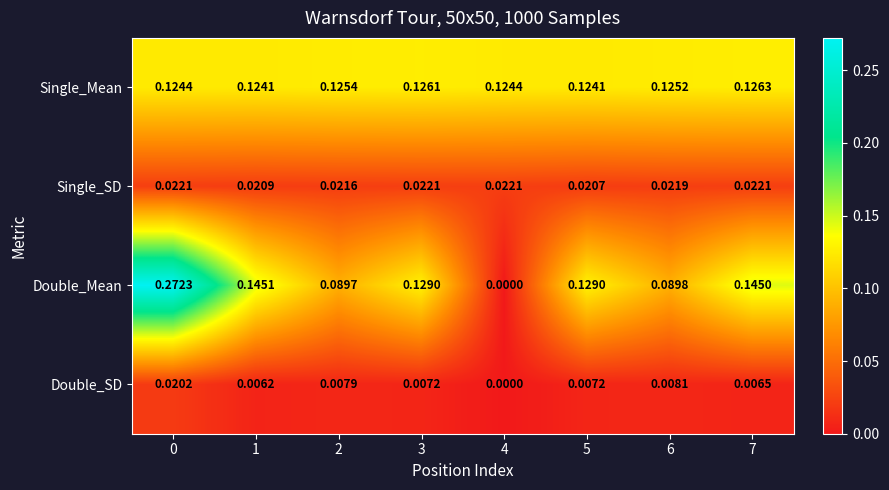

Which series changed the most between 5 and 6?

Double_Mean